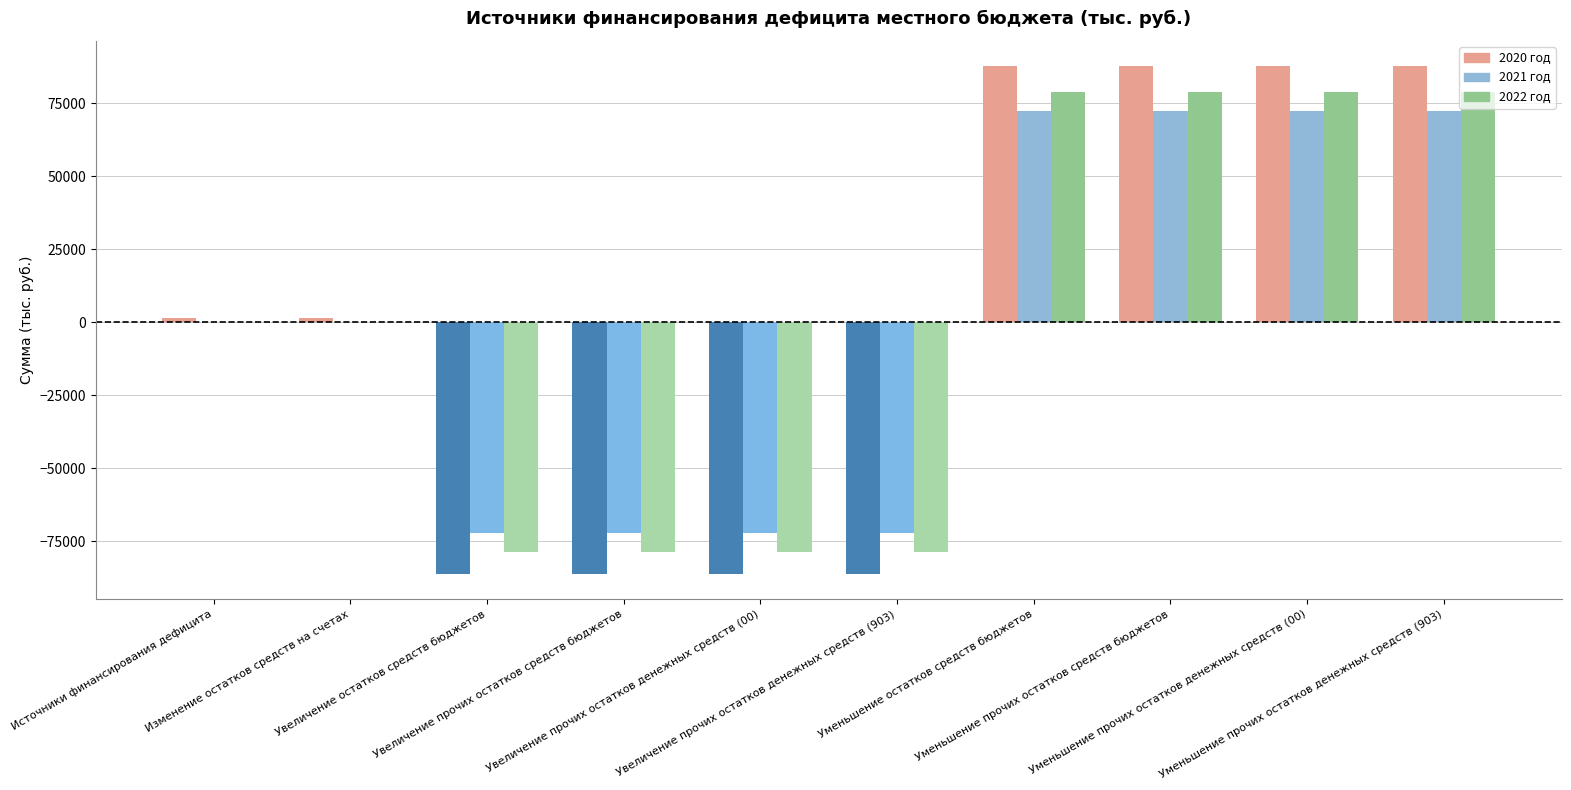

What is the sum of the 2022 год values at Изменение остатков средств на счетах and Уменьшение прочих остатков денежных средств (903)?

78893.0